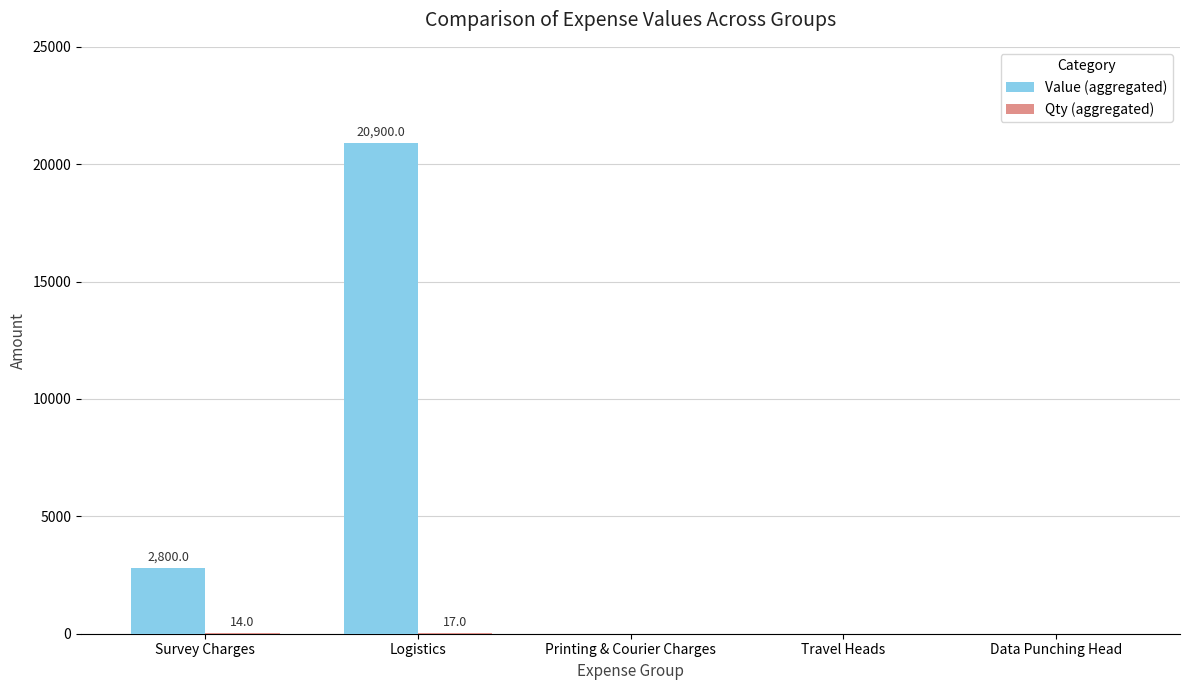

Between Survey Charges and Travel Heads, which series saw the biggest shift?

Value (aggregated)